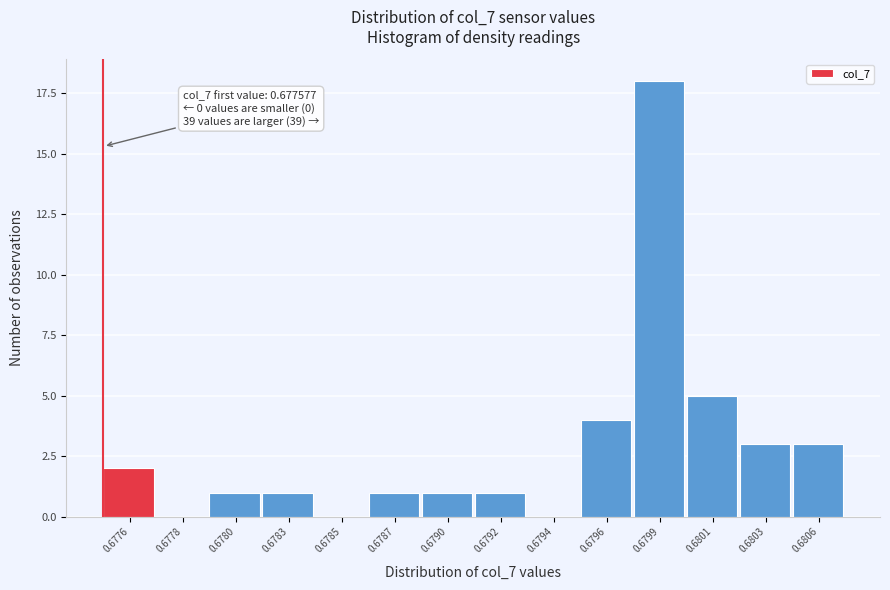

Reading left to right, what are all the values shown in this chart?

0.6776=2	0.6778=0	0.6780=1	0.6783=1	0.6785=0	0.6787=1	0.6790=1	0.6792=1	0.6794=0	0.6796=4	0.6799=18	0.6801=5	0.6803=3	0.6806=3